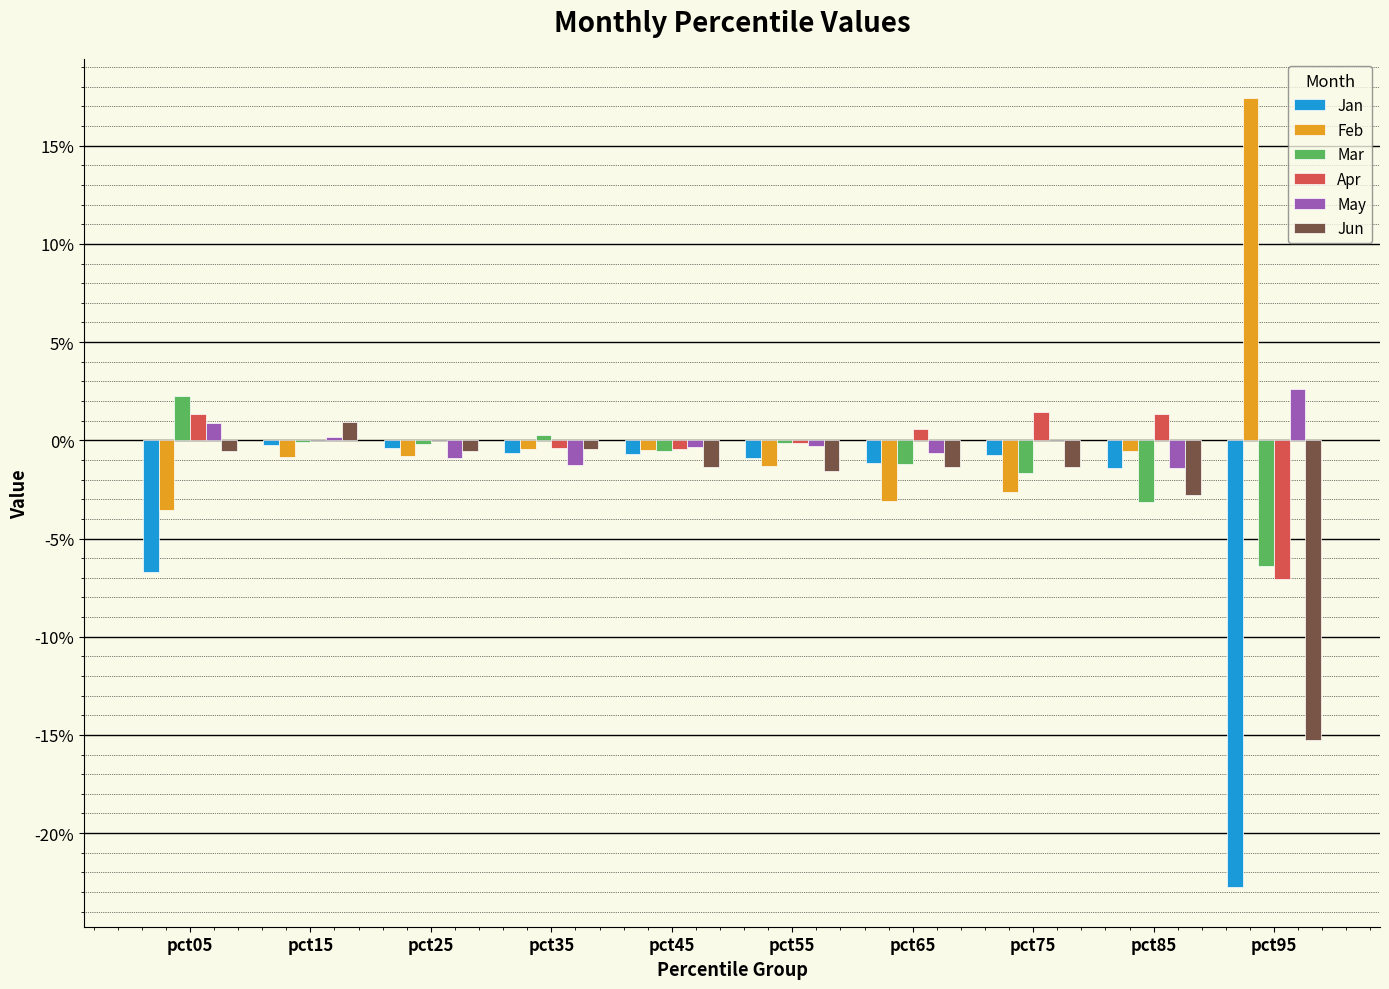

At which label does Apr first exceed 0?

pct05